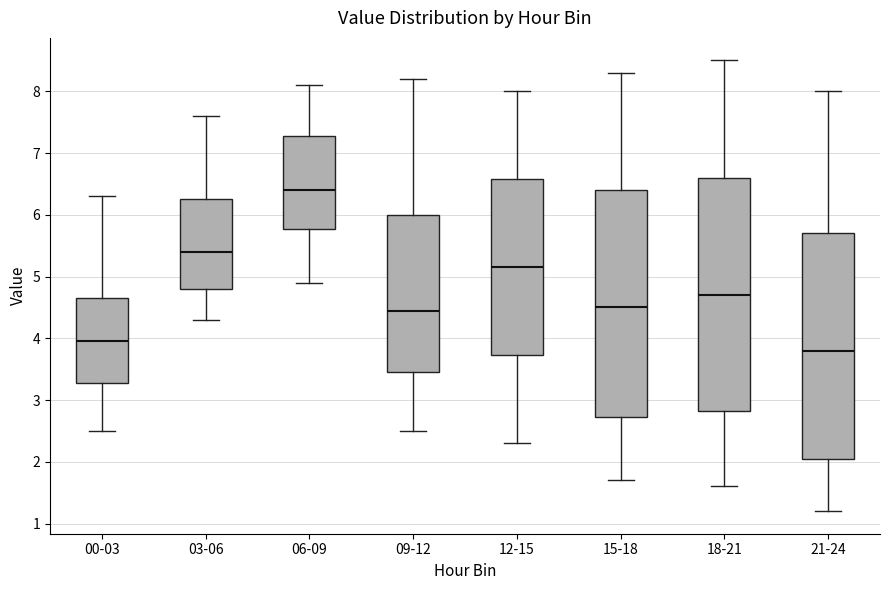

Where is the upper edge of the box for 03-06 on the y-axis? The values are not printed on the chart, so give them approximately, as read against the axis.

6.3